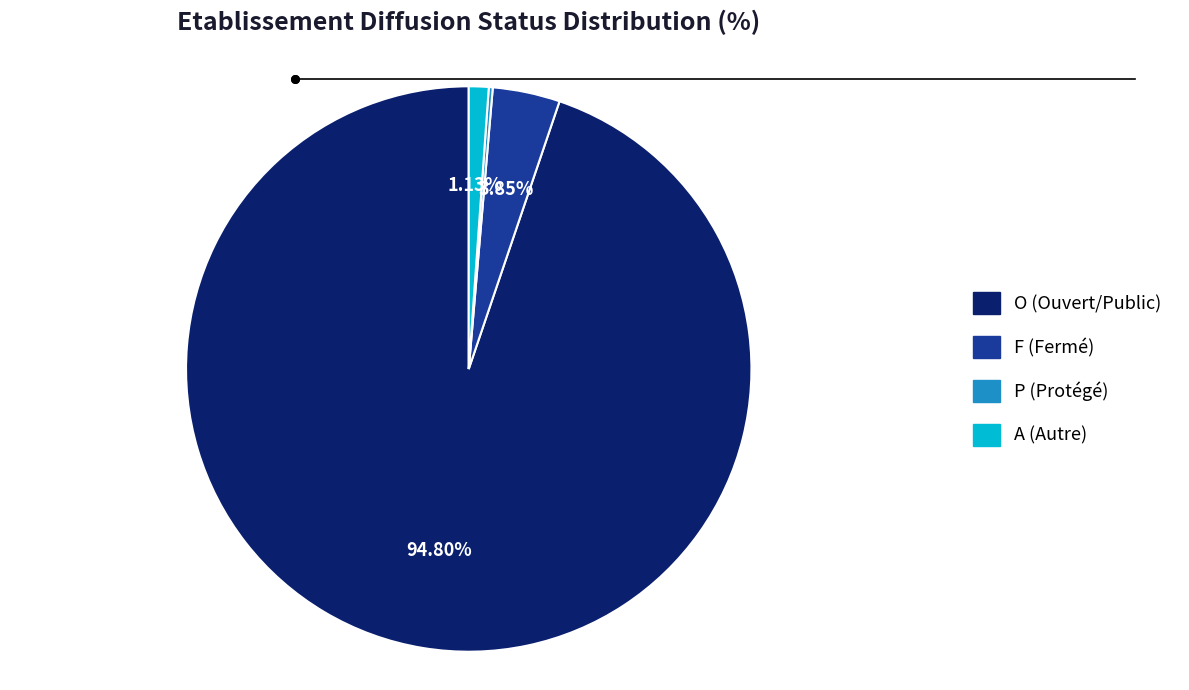

Is the sum of A and P greater than half?

No